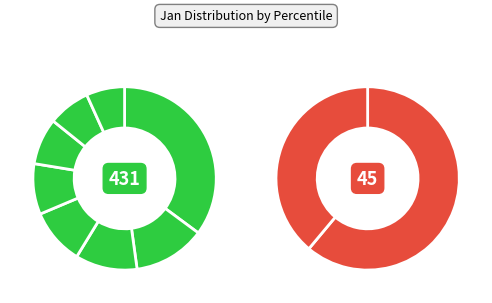

Rank the categories by value from highest to lowest.

pct05, pct15, pct25, pct35, pct45, pct55, pct65, pct75, pct85, pct95